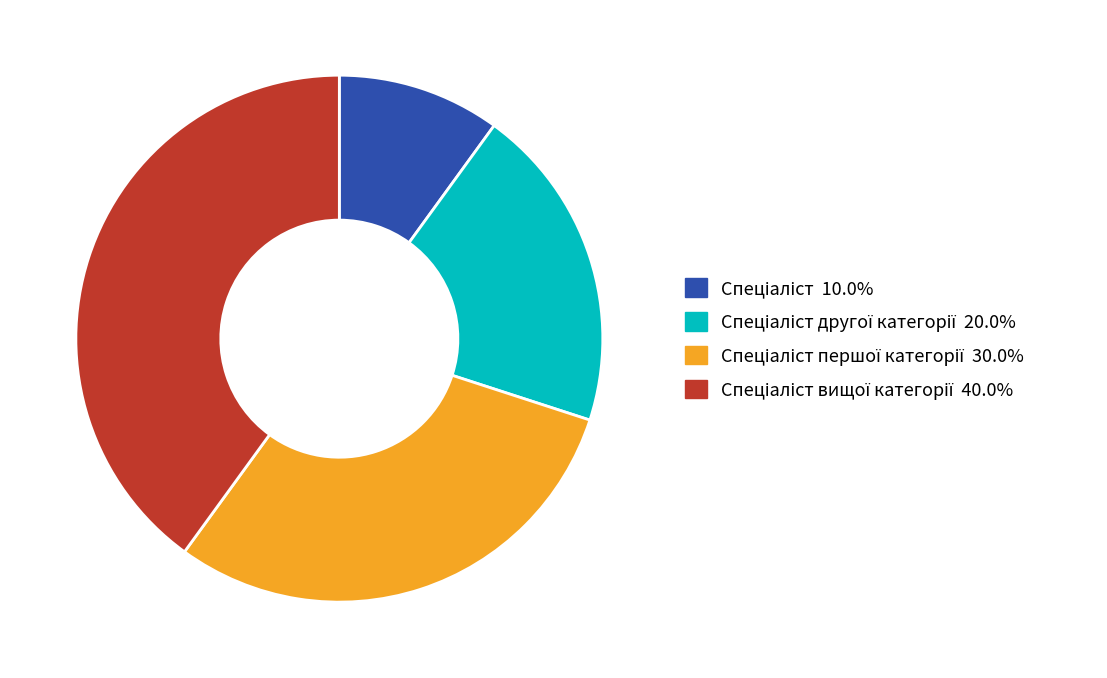

Is there any slice that represents more than half of the pie?

No